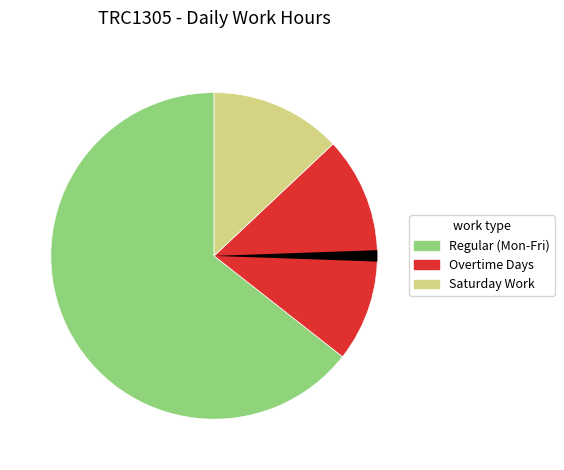

Is there a majority slice in this chart?

Yes